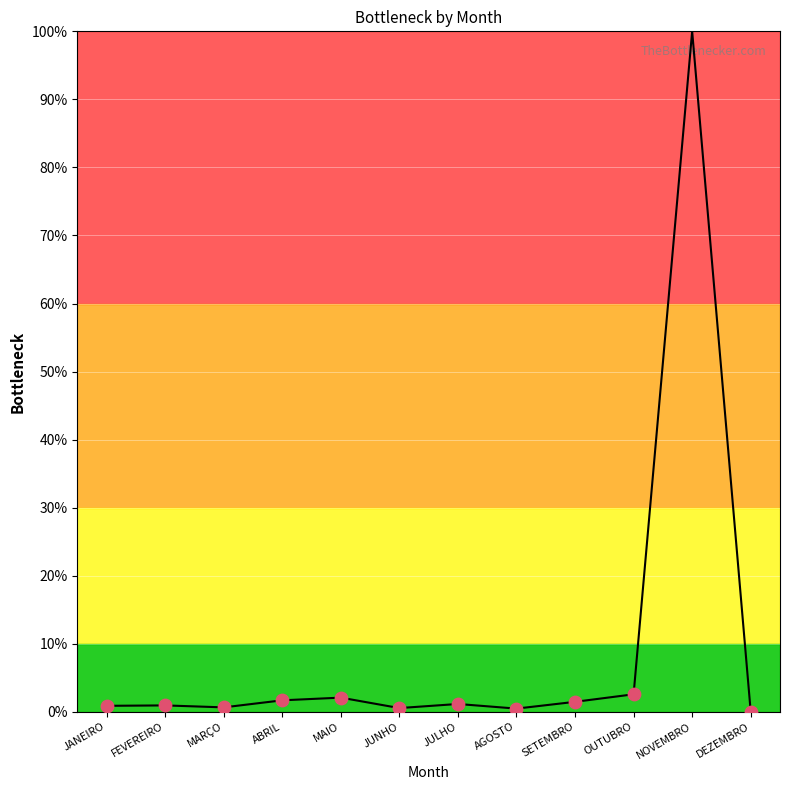

What is the change in value from MAIO to SETEMBRO?

-0.6